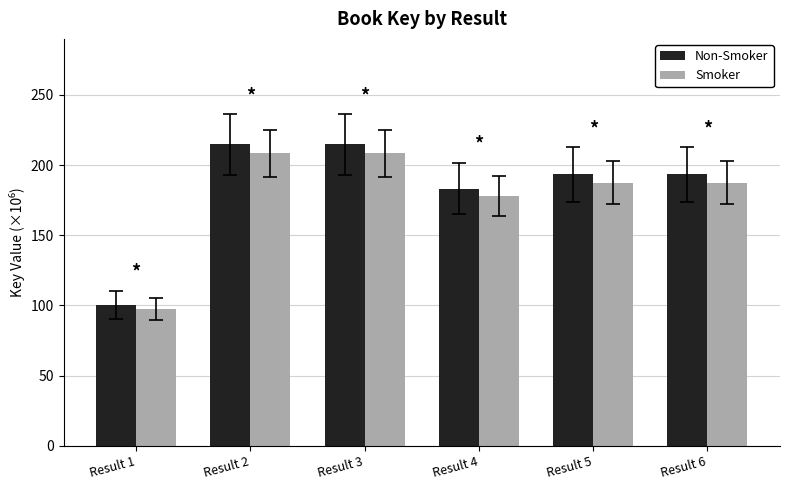

What is the average value of the Non-Smoker series?

183.3